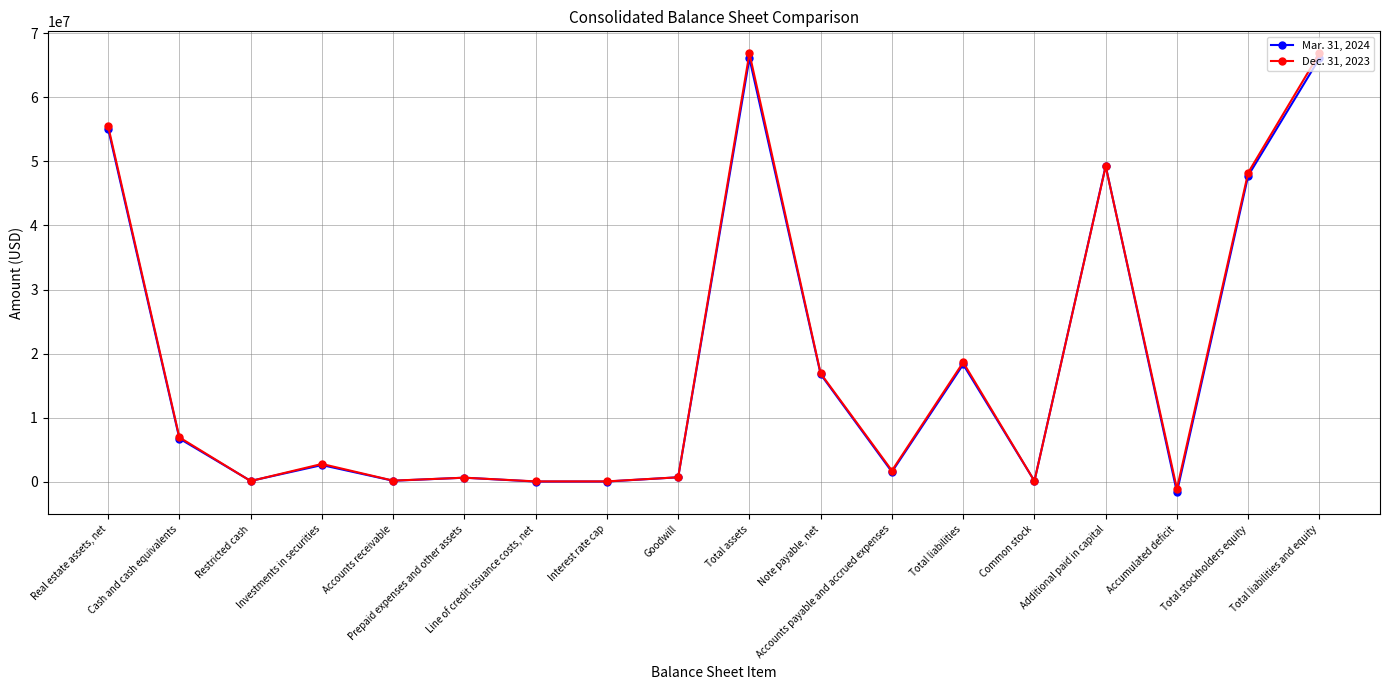

What is the label of the 14th point from the right?

Accounts receivable